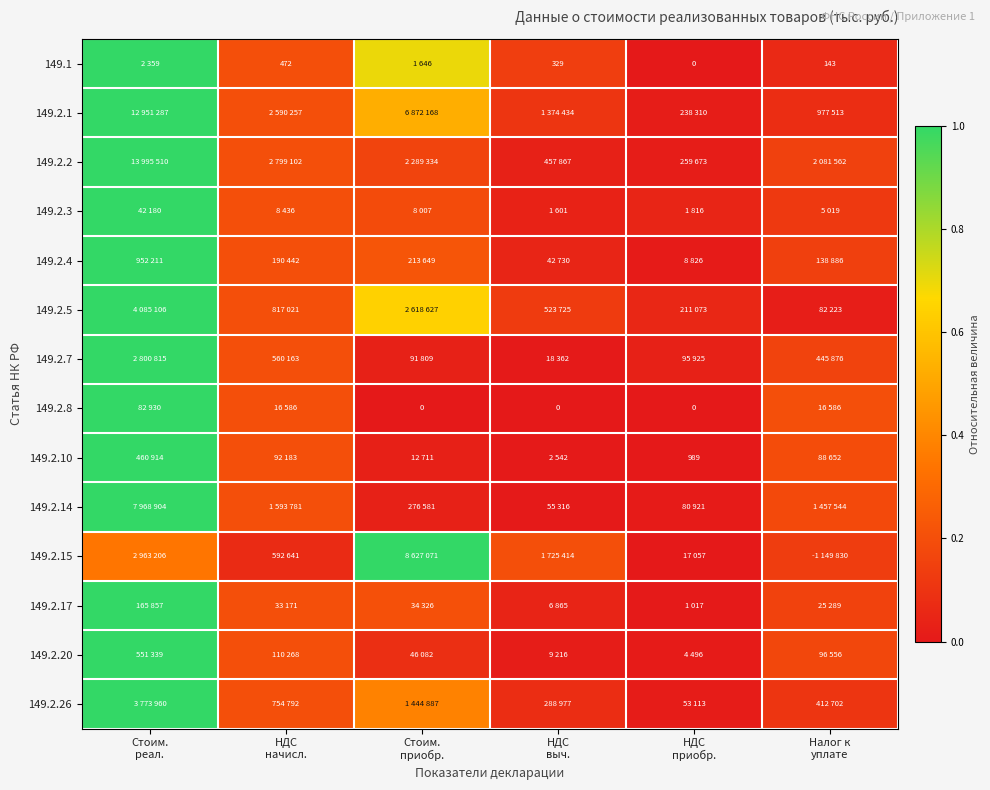

What is the maximum value for 149.2.4?

1.0